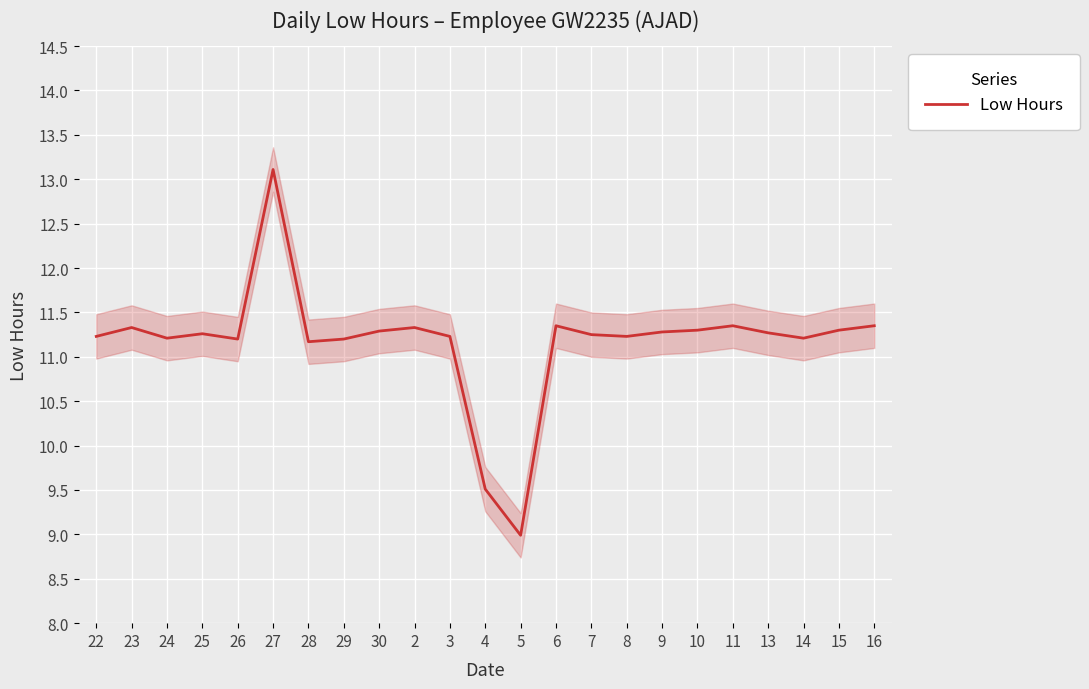

How many values exceed 11?

21